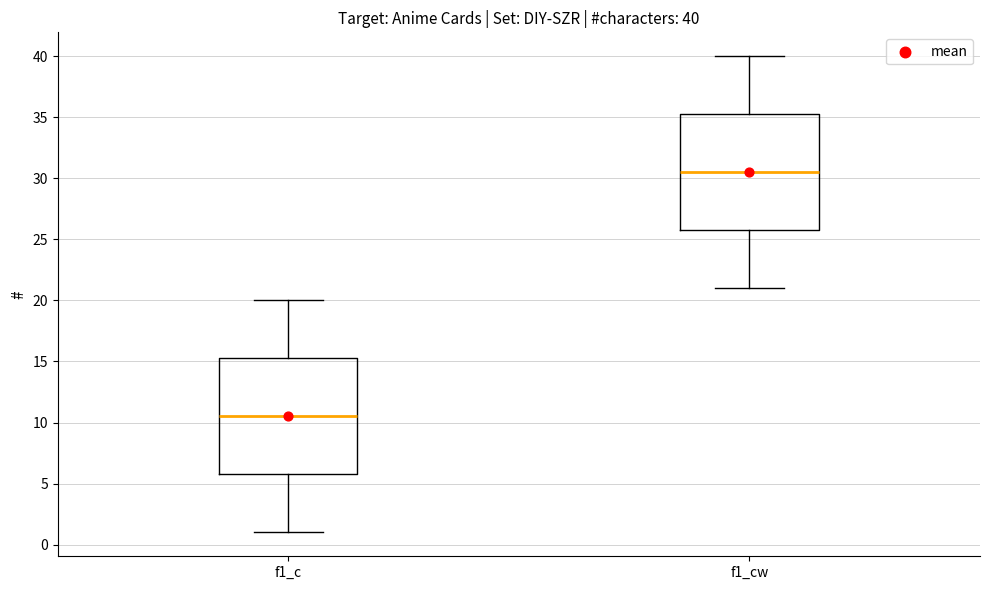

Which box has the lowest median line?

f1_c